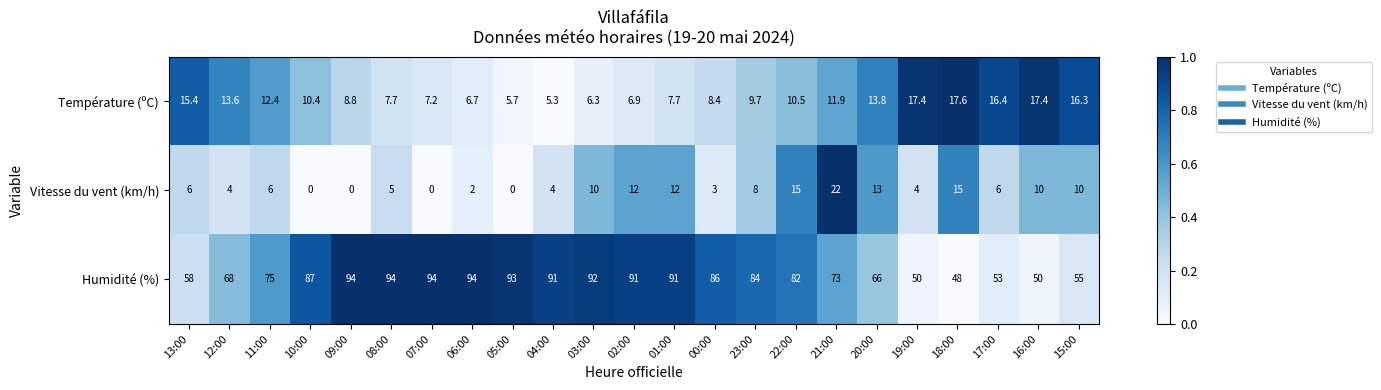

Is it true that Vitesse du vent (km/h) equals 22.6 at 18:00?

False